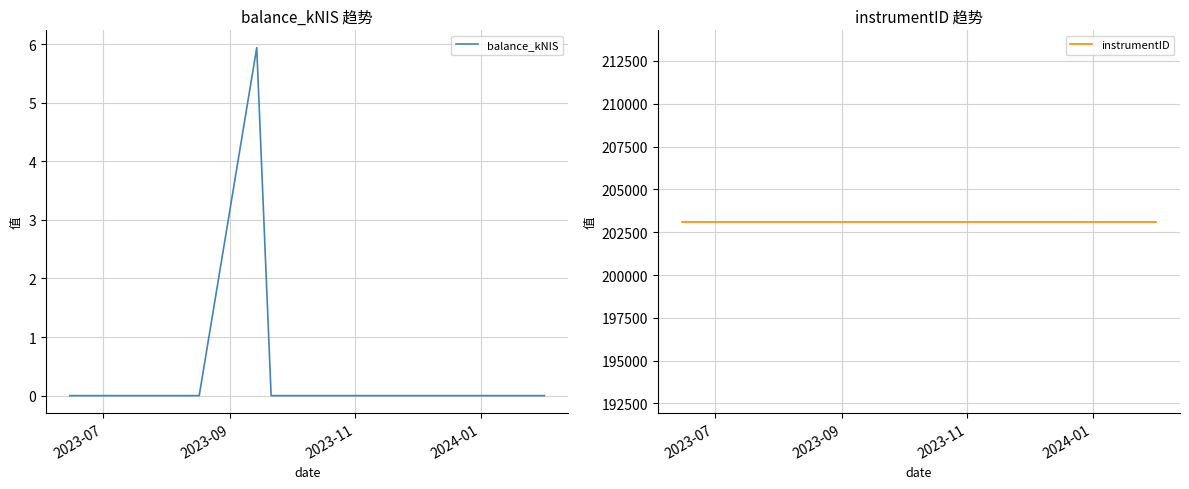

In balance_kNIS, how many points are higher than both neighbors (excluding endpoints)?

1